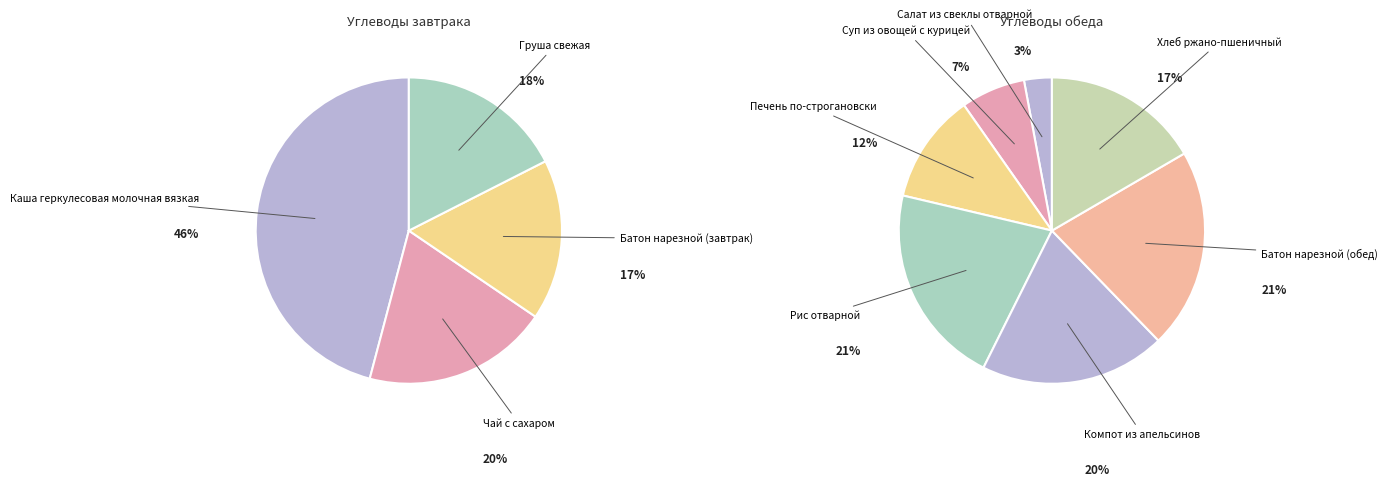

To the nearest percent, what is the average slice percentage?

25%